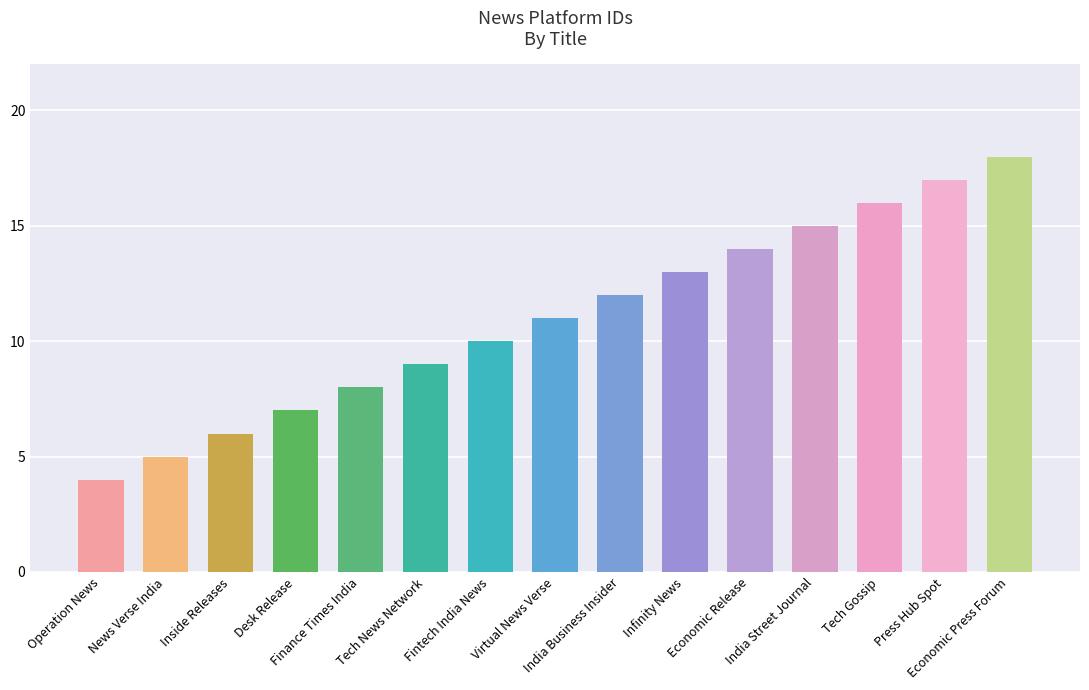

Which has a higher value, India Business Insider or Economic Release?

Economic Release